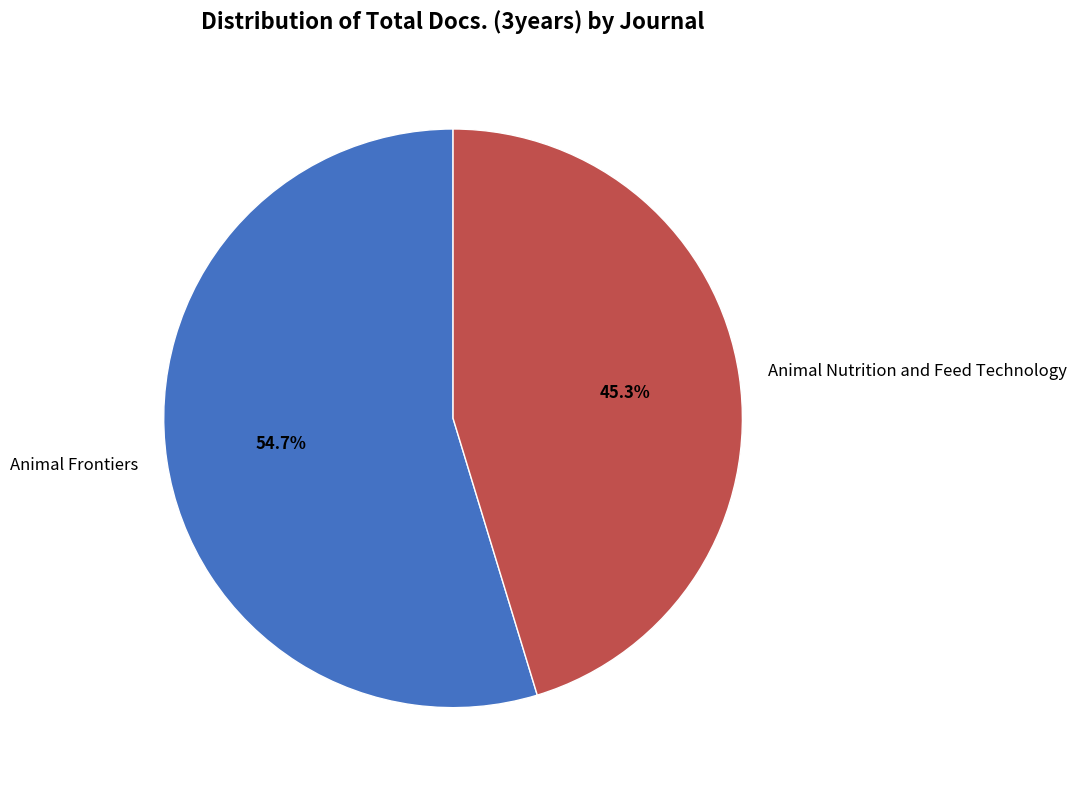

Which category has the biggest portion of the pie?

Animal Frontiers